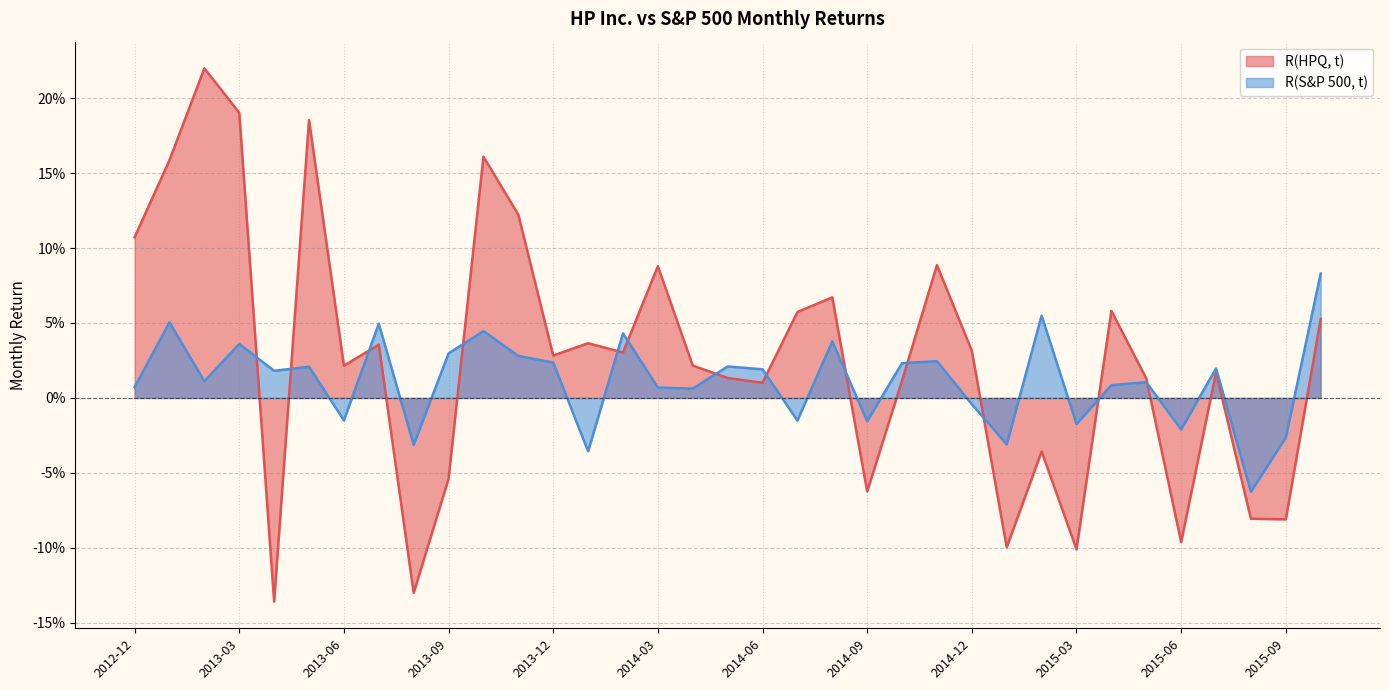

How many lines are shown in the chart?

2